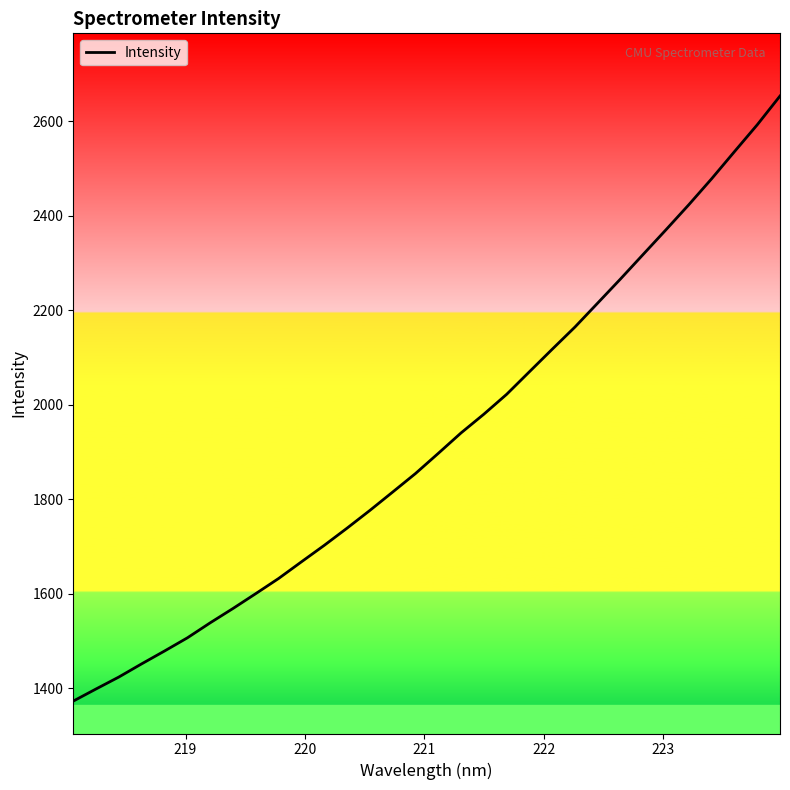

What is the greatest value displayed?

2654.0